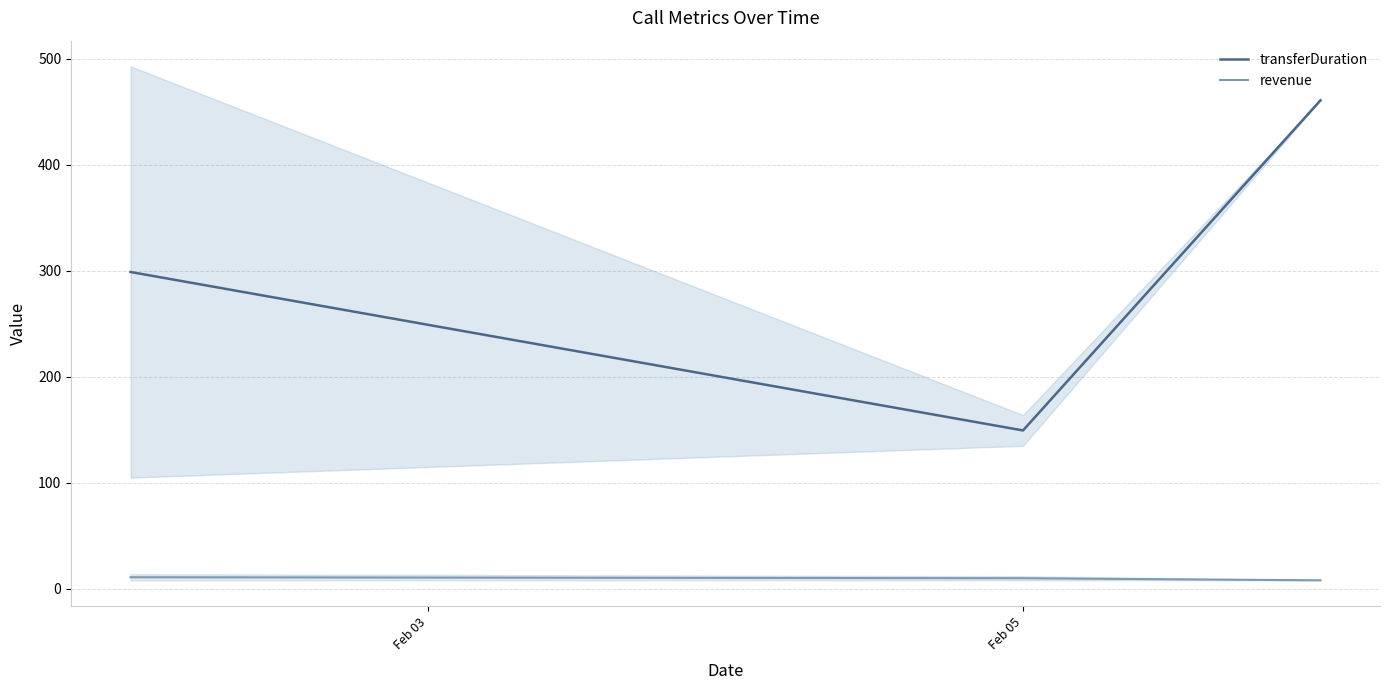

Is this an area chart (filled region under the line)?

No